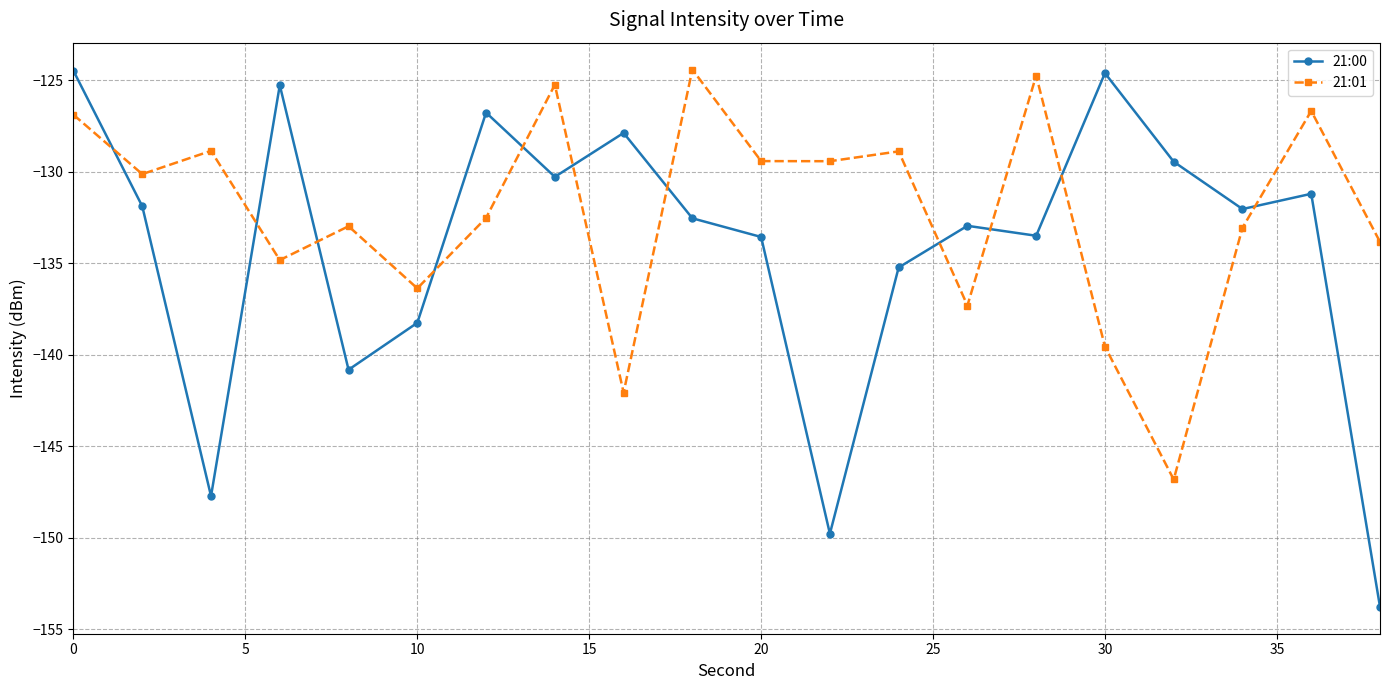

What is the lowest value of the 21:00 series?

-153.8